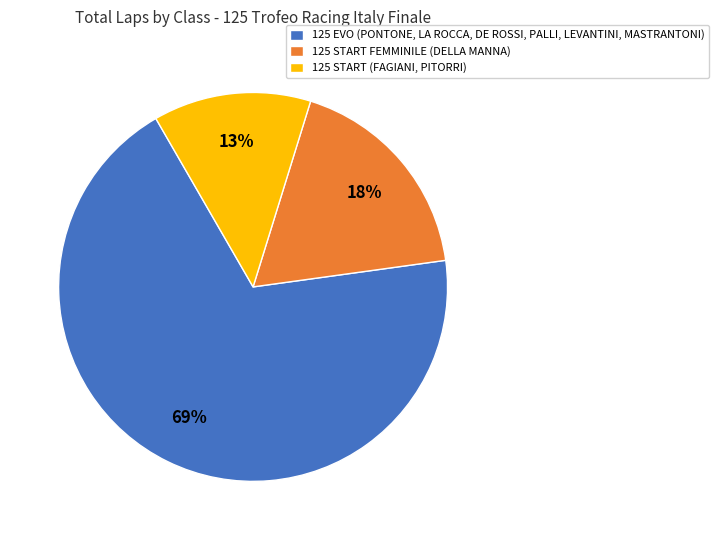

True or false: 125 EVO (PONTONE, LA ROCCA, DE ROSSI, PALLI, LEVANTINI, MASTRANTONI) accounts for 61% of the total.

False